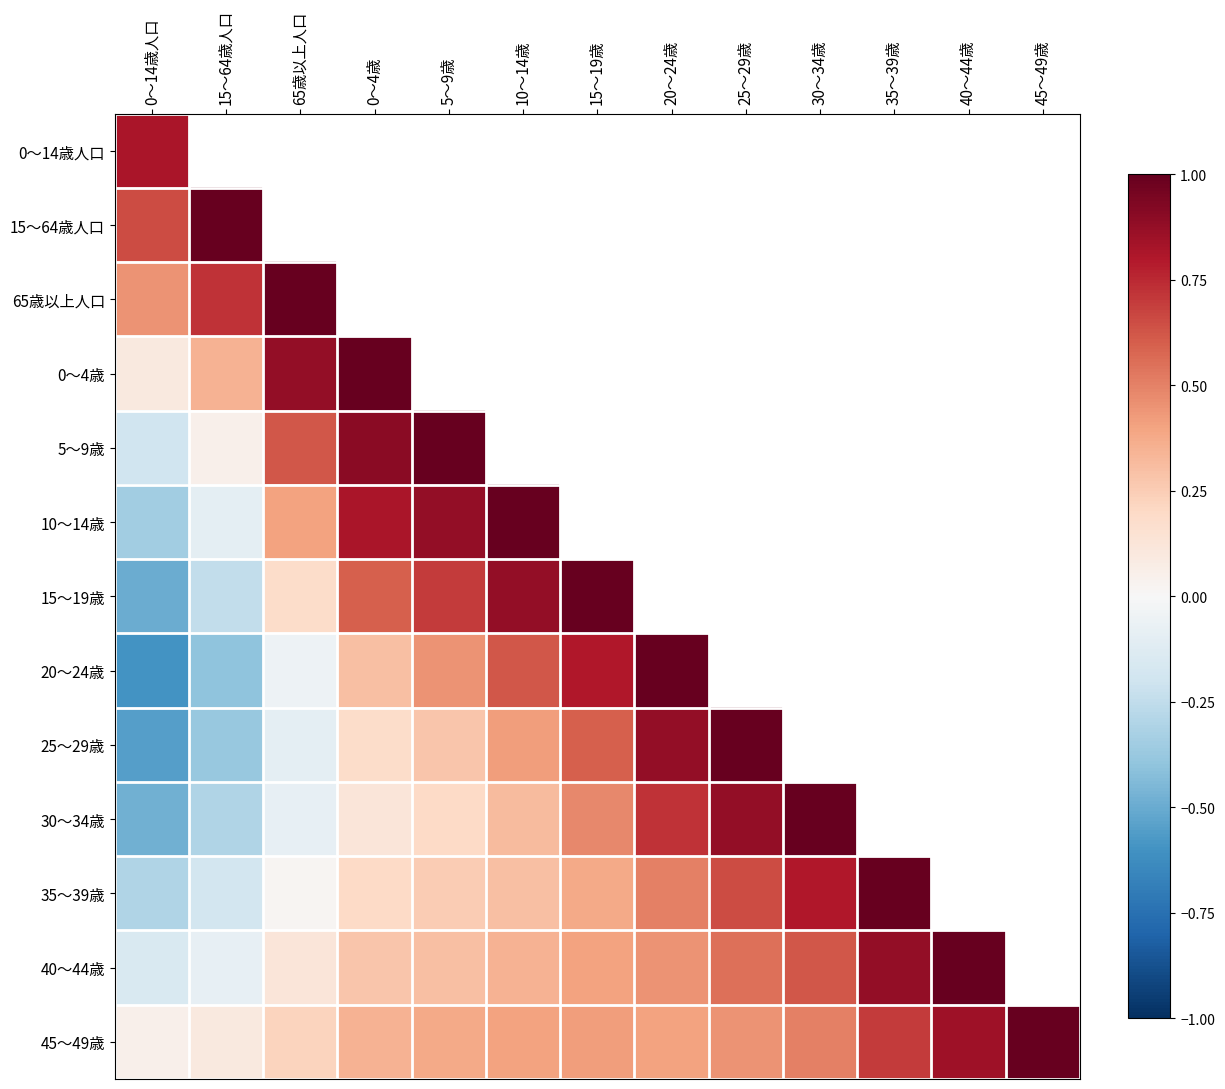

What is the maximum value shown in the chart?

1.0